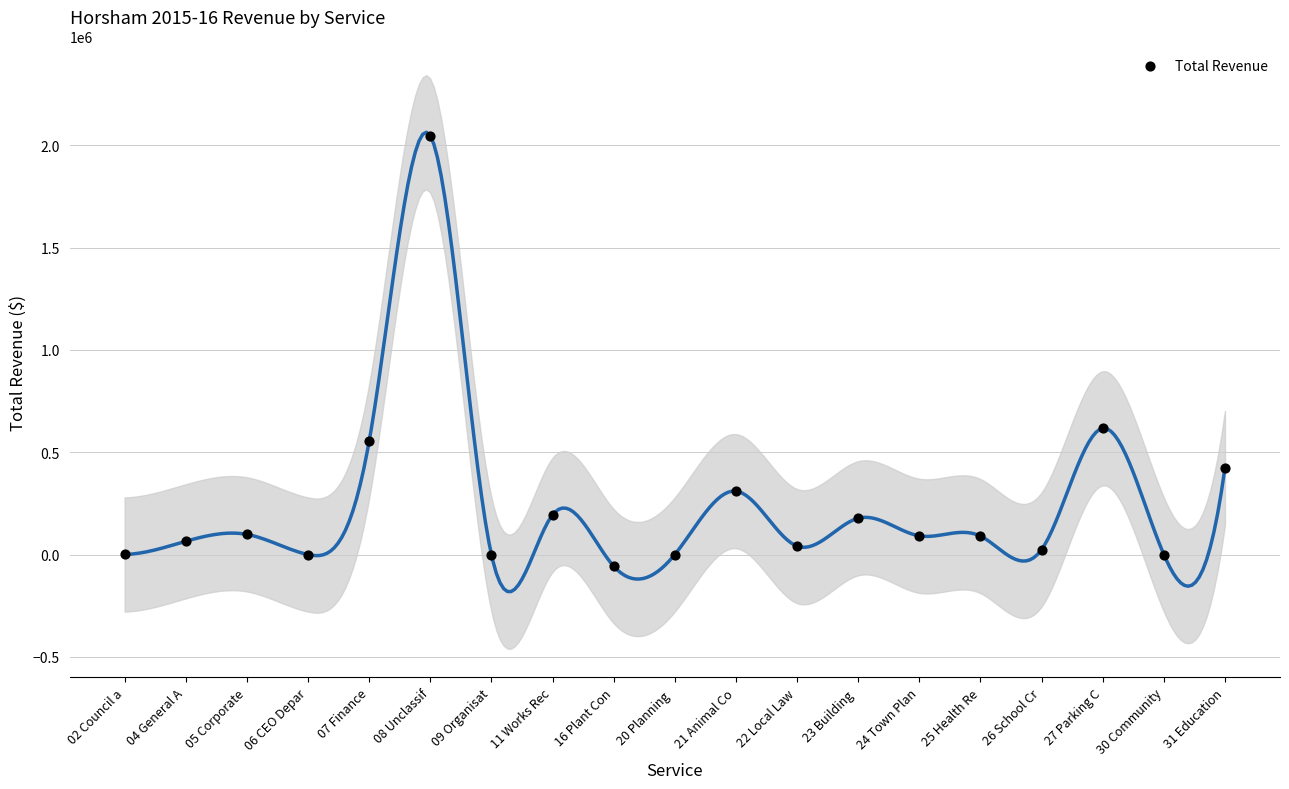

What Y value in the scatter plot is closest to 994960?

617000